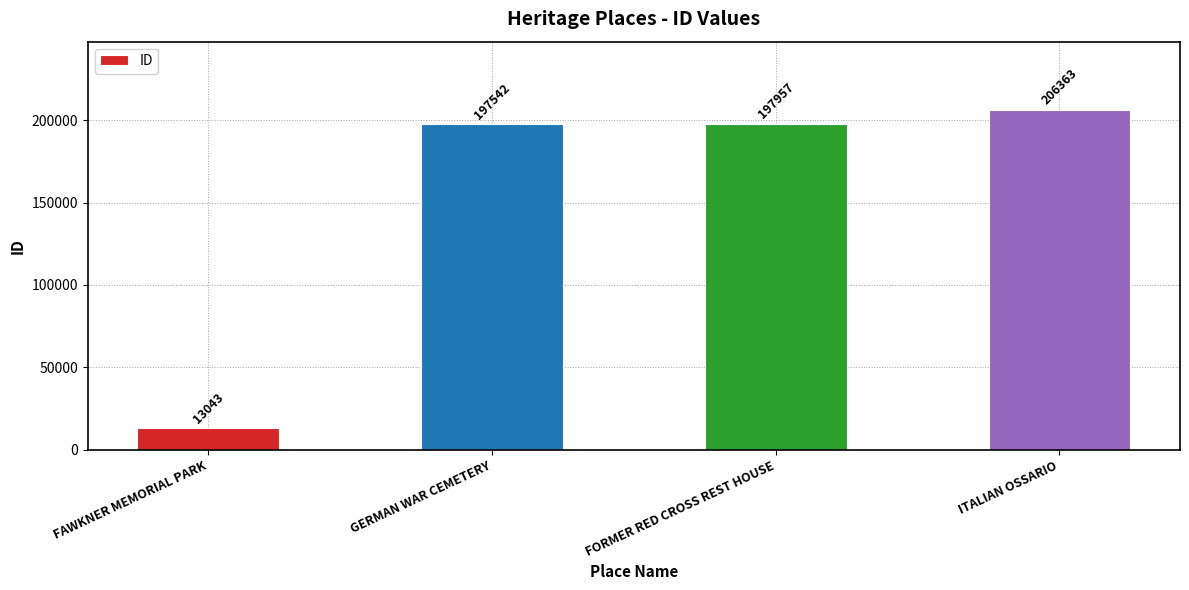

What position from the right is GERMAN WAR CEMETERY?

3